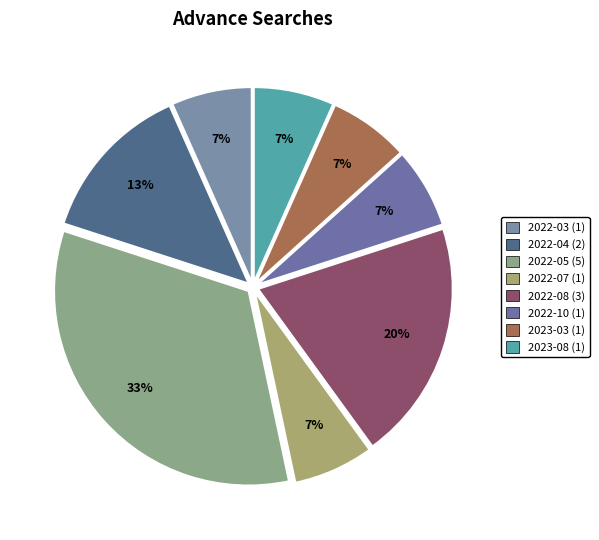

Count the number of slices in the pie.

8